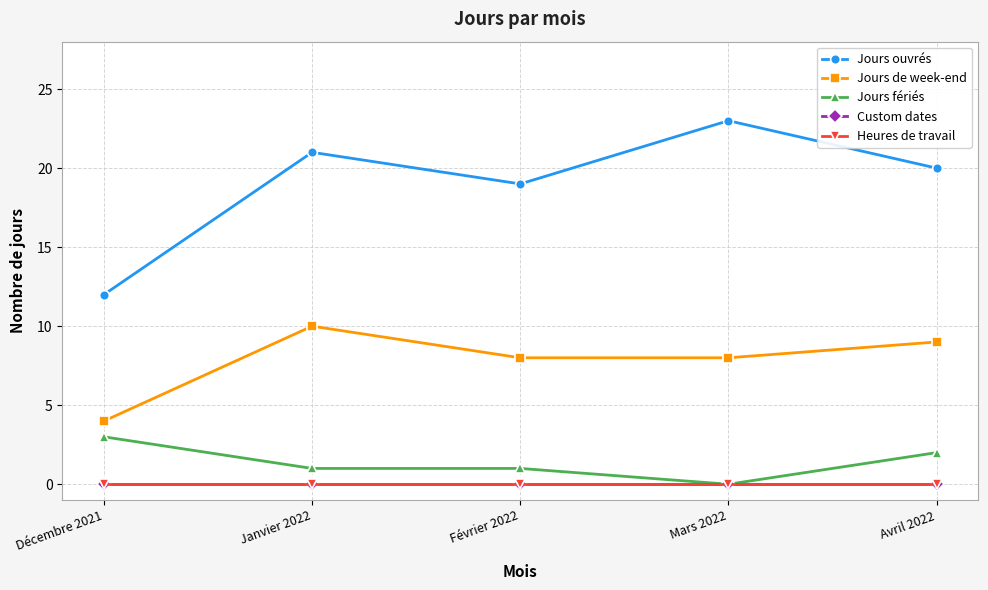

What is the lowest value of the Jours de week-end series?

4